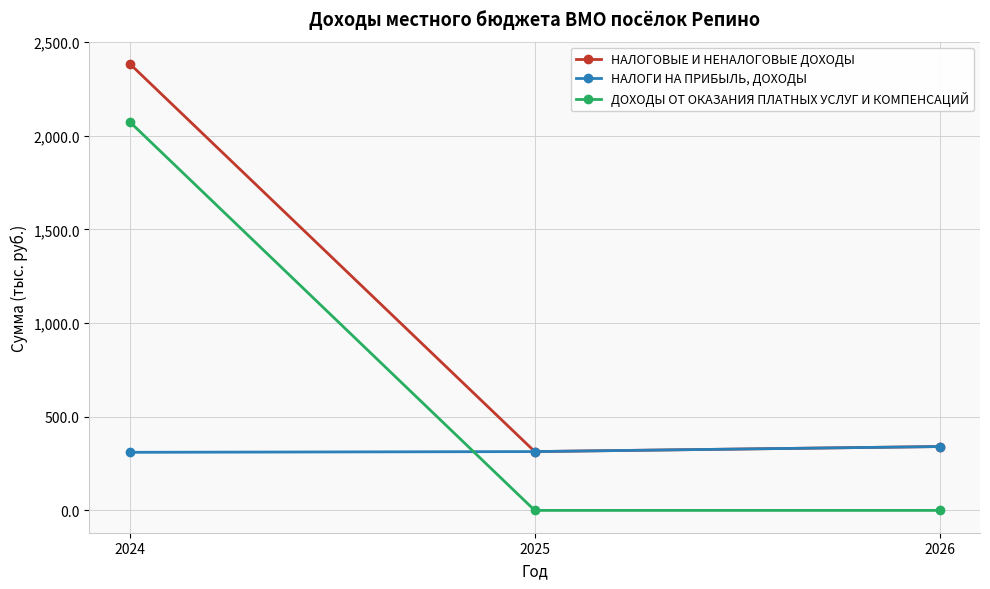

What is the maximum value shown in the chart?

2382.4